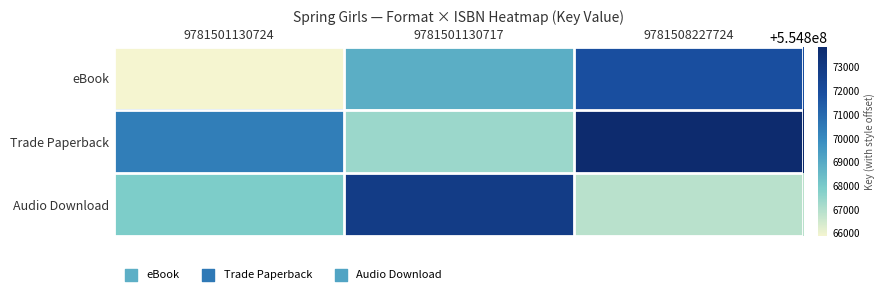

At which category is the sum across all series the highest?

9781508227724